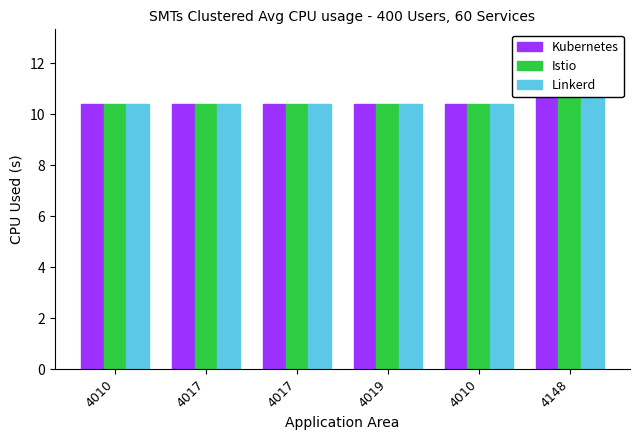

How many categories are shown in the chart?

6